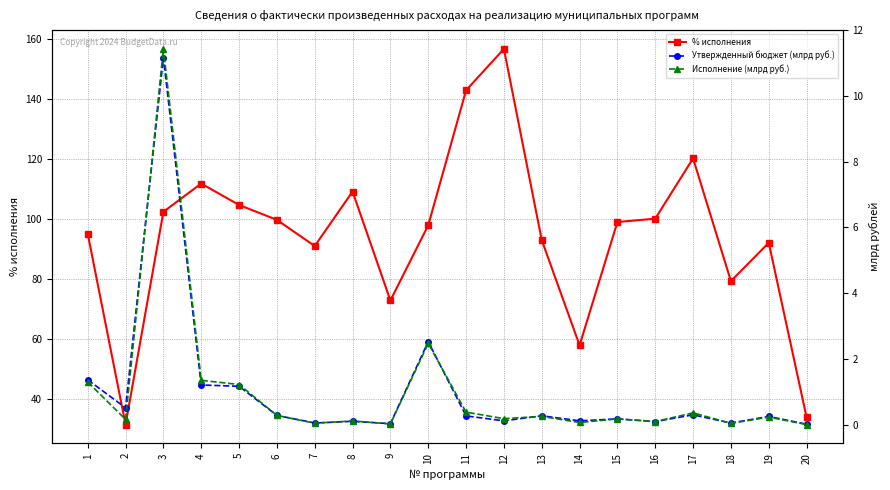

Is the value of Исполнение (млрд руб.) at 19 greater than the value of Утвержденный бюджет (млрд руб.) at 5?

No